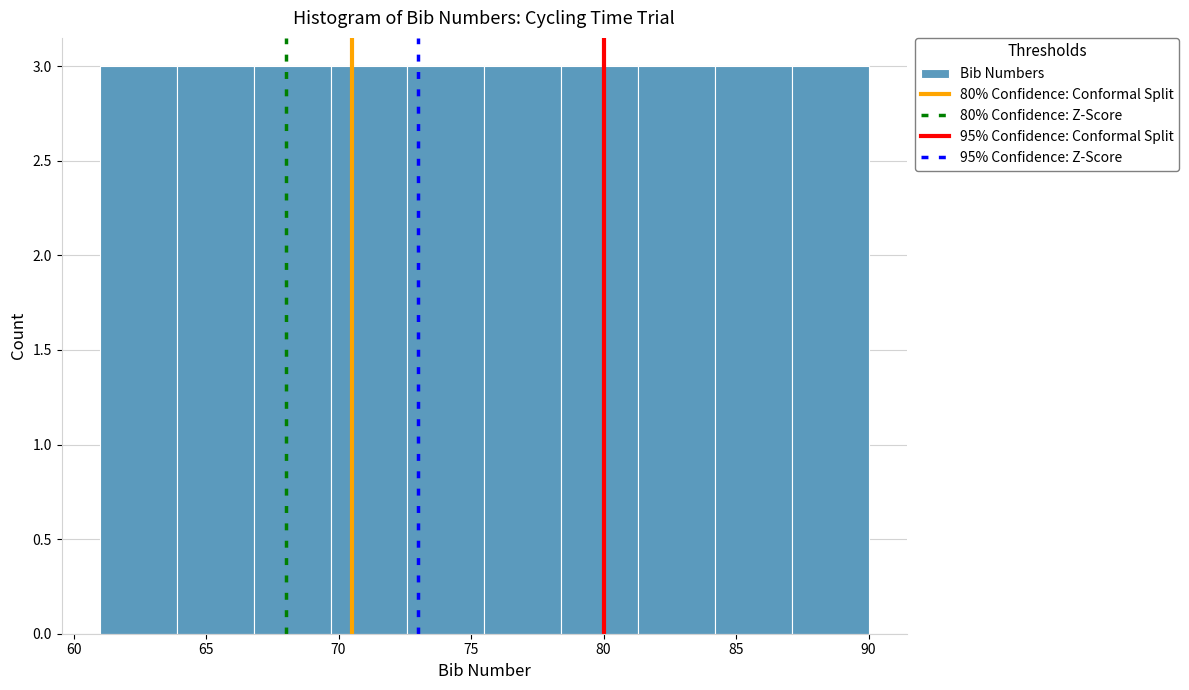

Reading left to right, transcribe this chart: for each bar, give the range it covers on the x-axis and its height. Neither the bar edges nor the heights are printed on the chart, so give them approximately, as read against the axes.

61.0 to 63.9: 3
63.9 to 66.8: 3
66.8 to 69.7: 3
69.7 to 72.6: 3
72.6 to 75.5: 3
75.5 to 78.4: 3
78.4 to 81.3: 3
81.3 to 84.2: 3
84.2 to 87.1: 3
87.1 to 90.0: 3